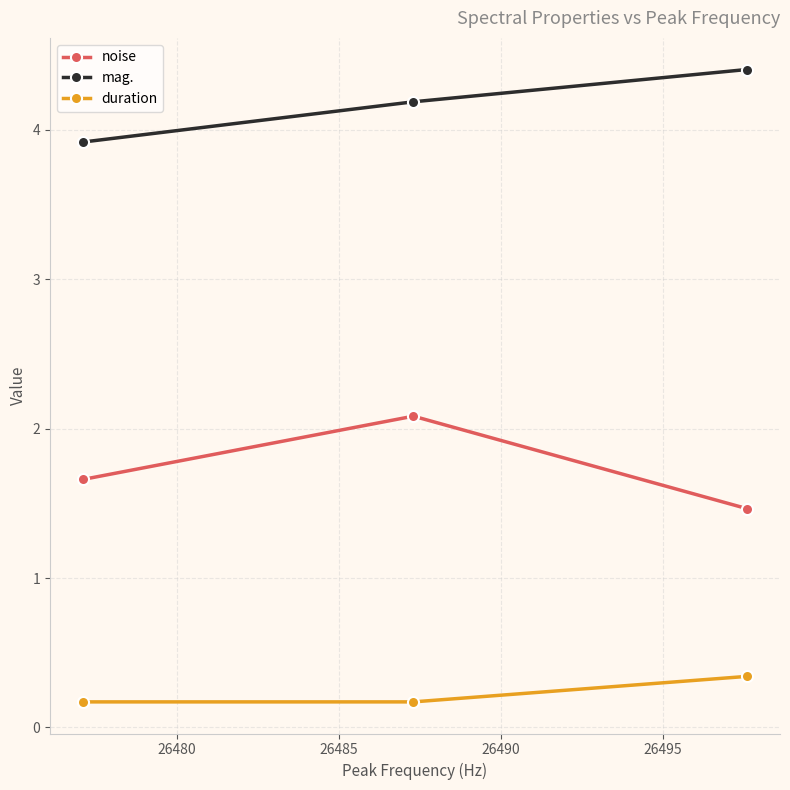

What are all the series names shown in the legend?

noise, mag., duration